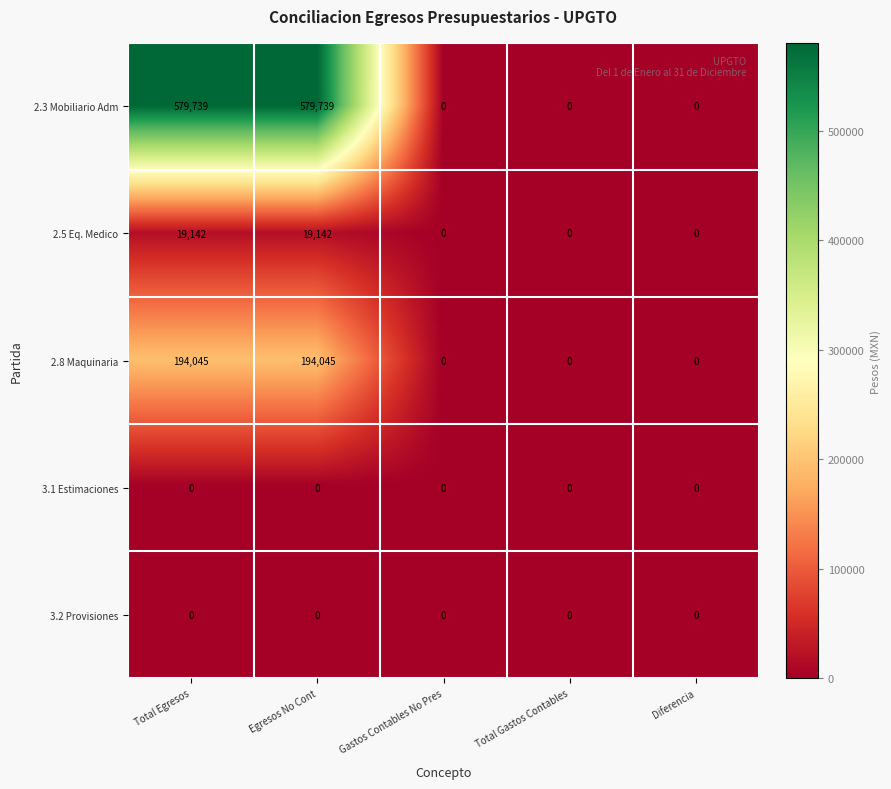

What is the average value of the 2.3 Mobiliario Adm series?

231896